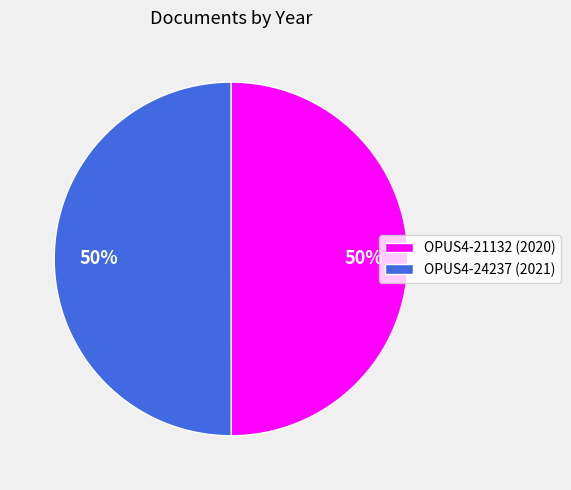

Is it true that OPUS4-24237 is 41% of the pie?

False